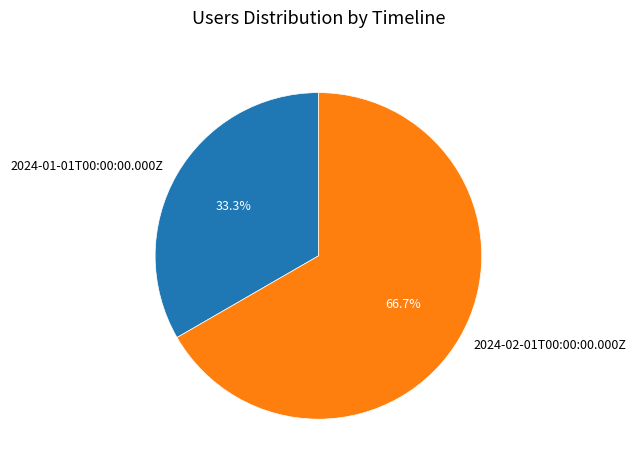

Which has a higher value, 2024-02-01T00:00:00.000Z or 2024-01-01T00:00:00.000Z?

2024-02-01T00:00:00.000Z